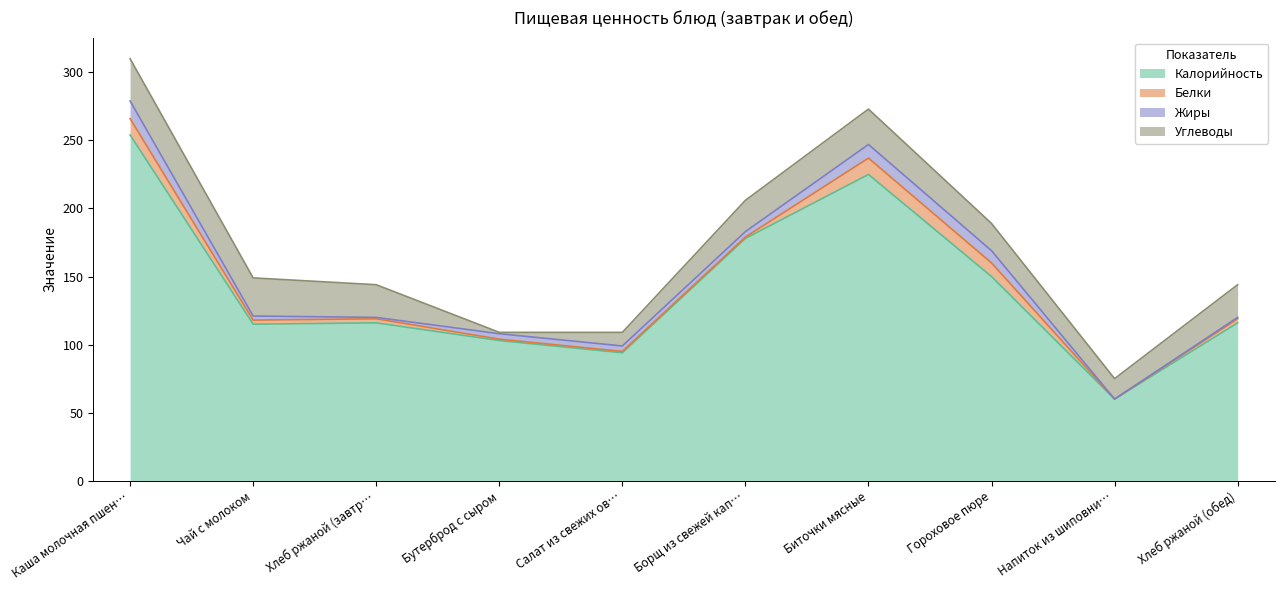

Between Каша молочная пшенная and Хлеб ржаной (завтрак), which is larger?

Каша молочная пшенная